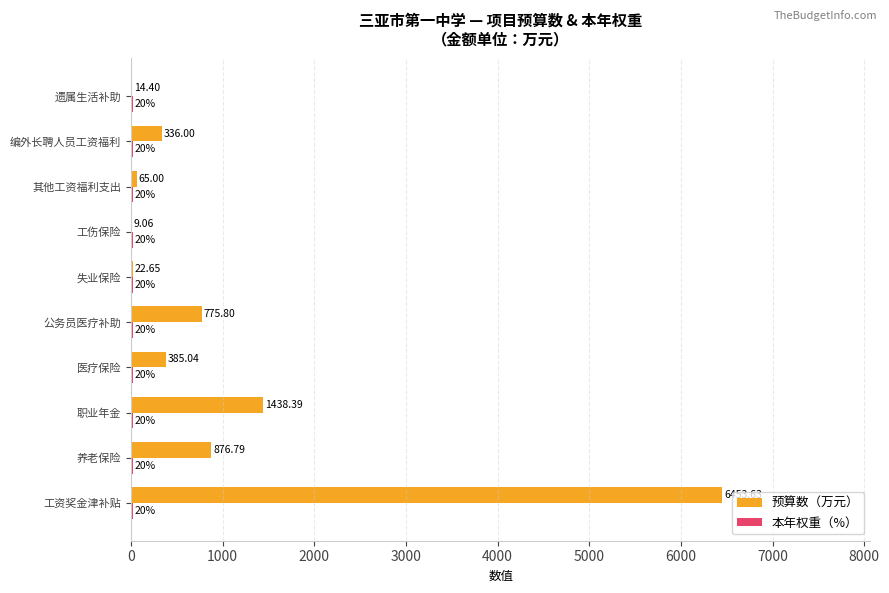

Which label corresponds to the largest value in the chart?

工资奖金津补贴